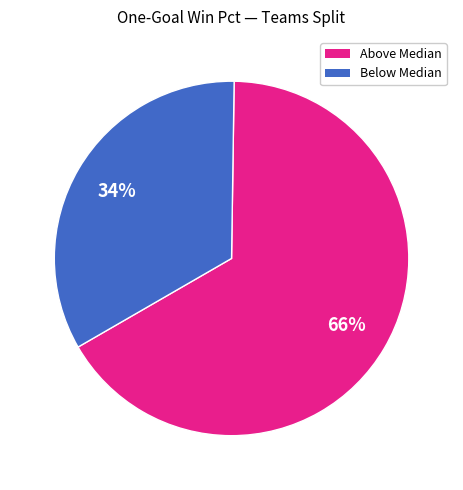

Combined, do Above Median and Below Median account for over 50%?

Yes